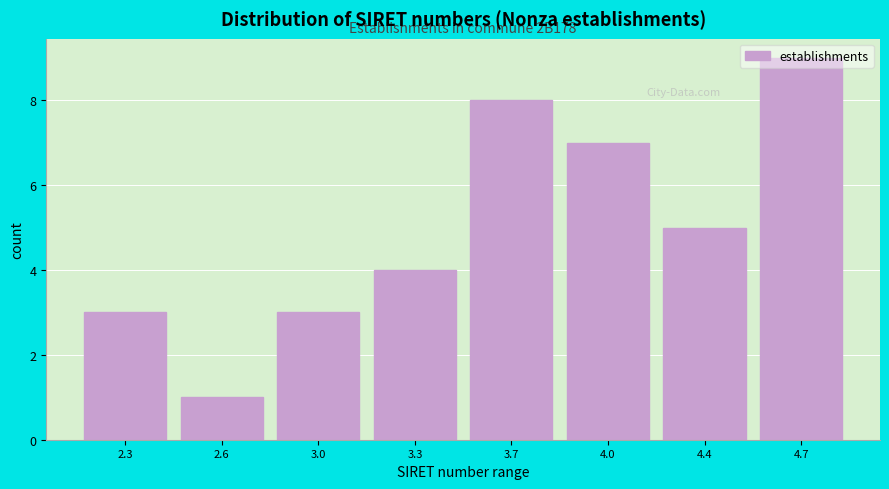

What is the label of the 8th bar from the left?

4.7